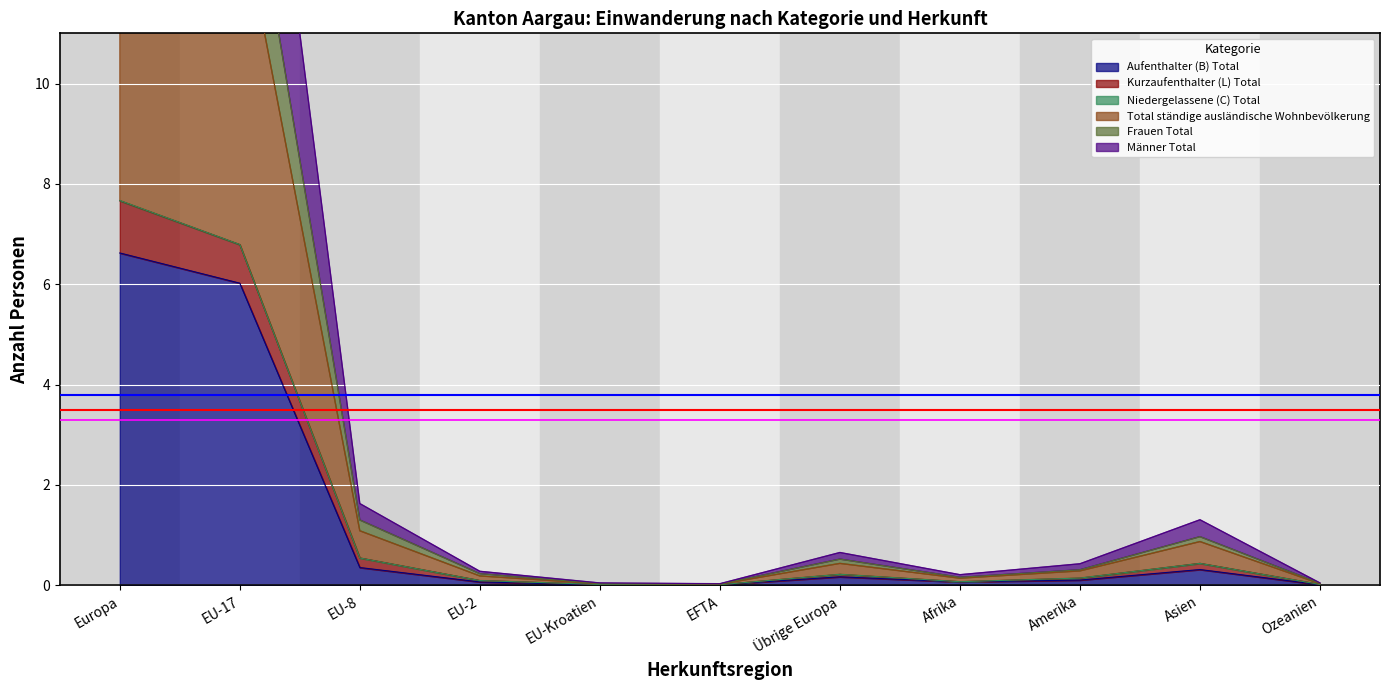

True or false: Total ständige ausländische Wohnbevölkerung has more than 1 points higher than both neighbors.

True